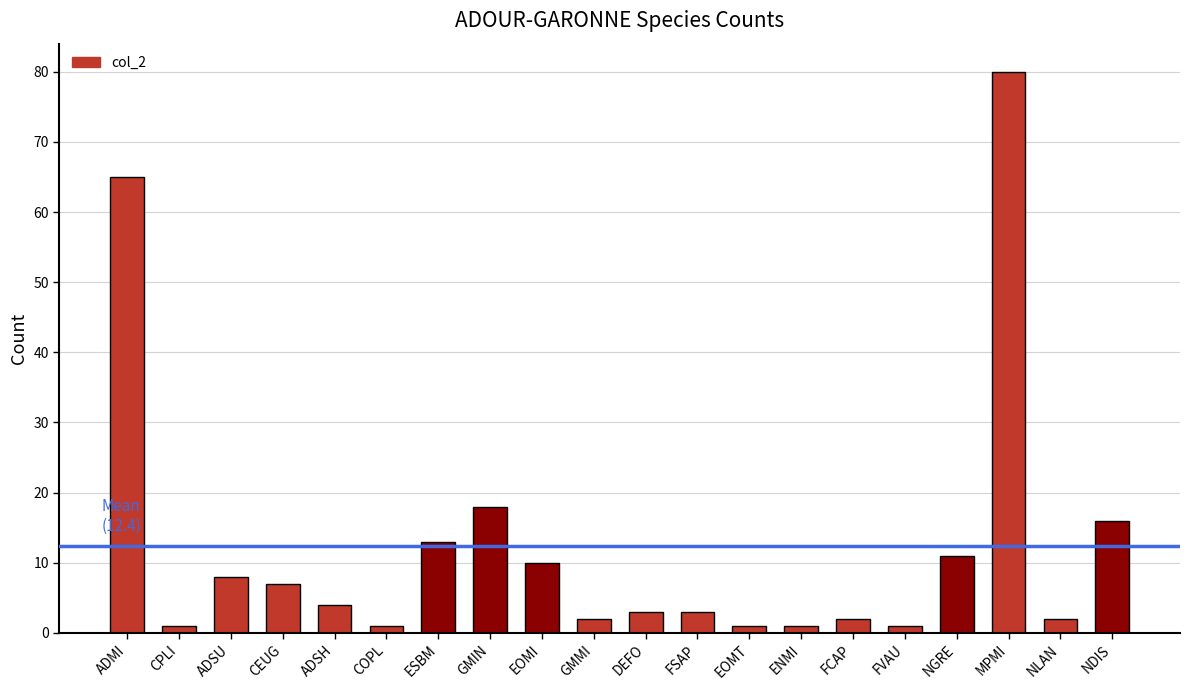

At which label does the data first exceed 4?

ADMI